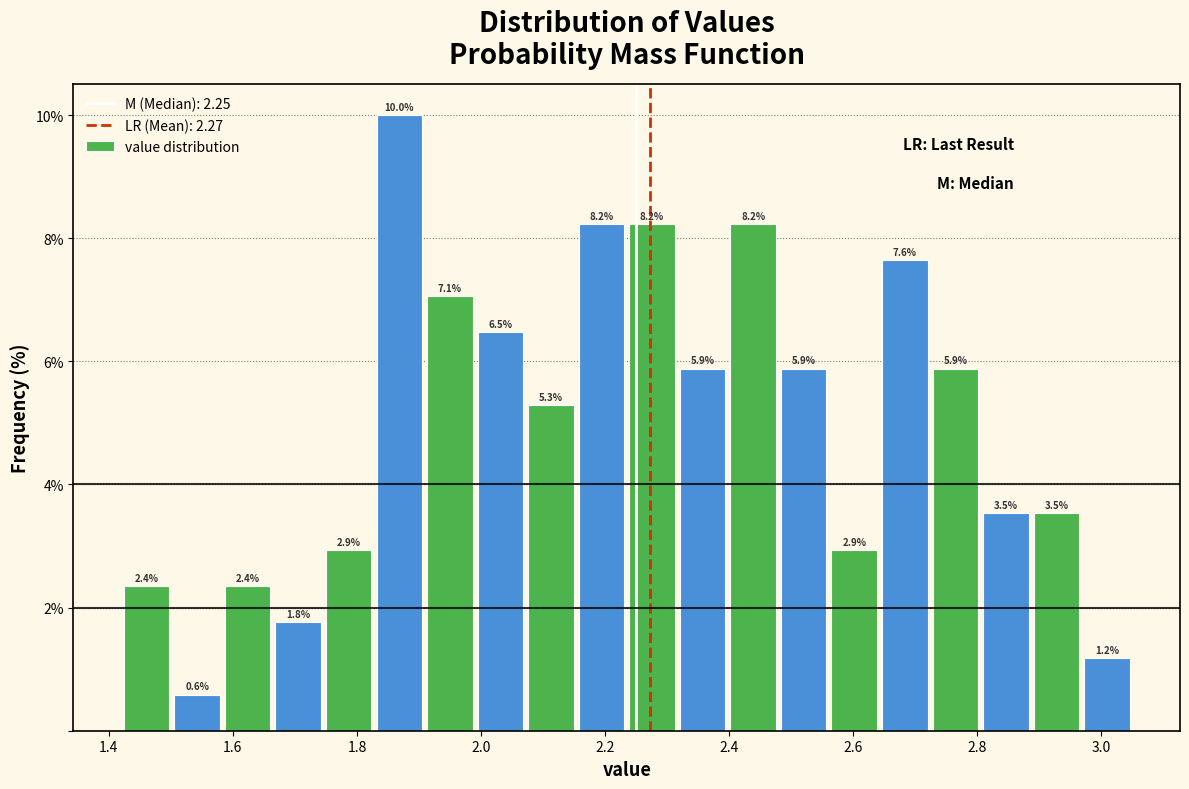

How tall is the bar that spans 2.24 to 2.32 on the x-axis? The bar edges are not printed on the chart, so give them approximately, as read against the axis.

8.2